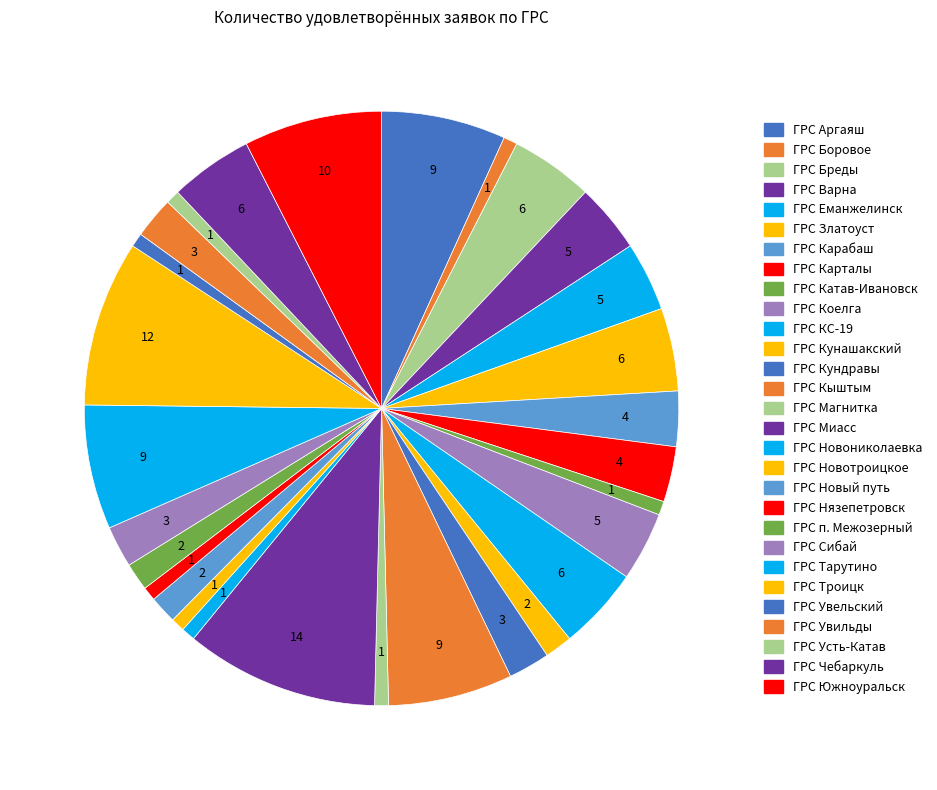

How many segments does this pie chart have?

29